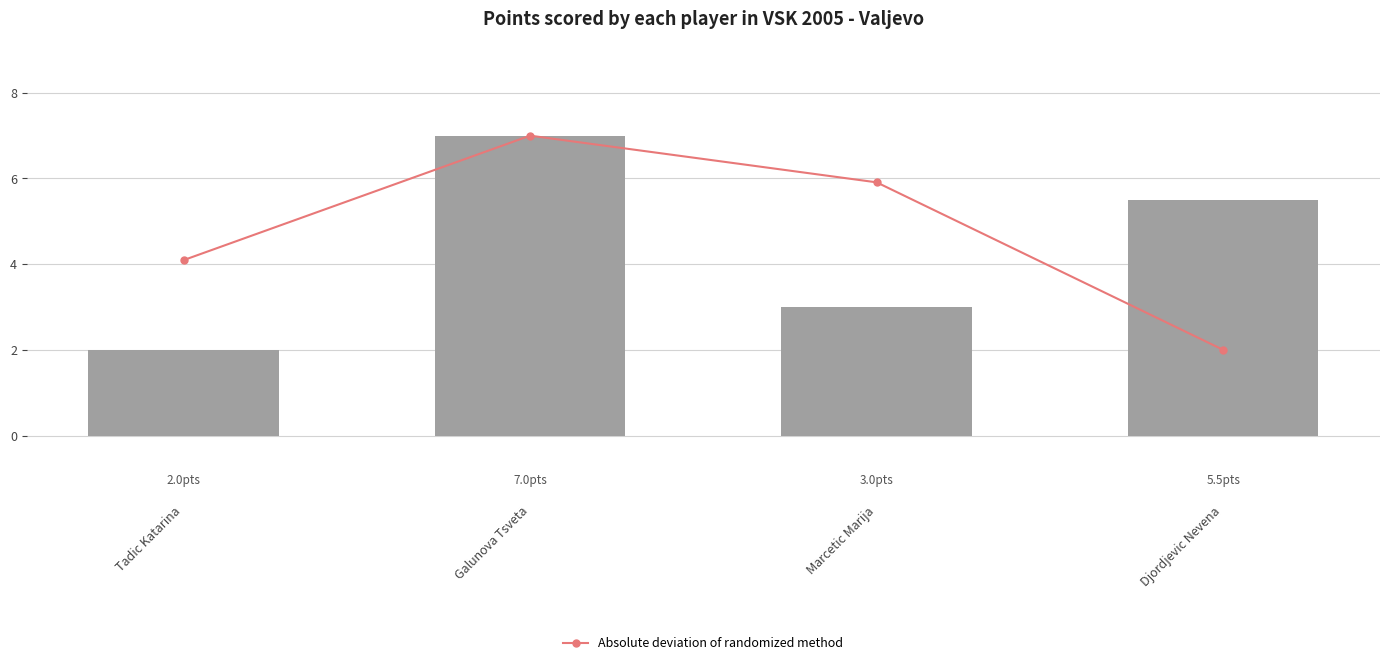

What is the value of the Absolute deviation of randomized method bar at the 1st from the left?

4.1